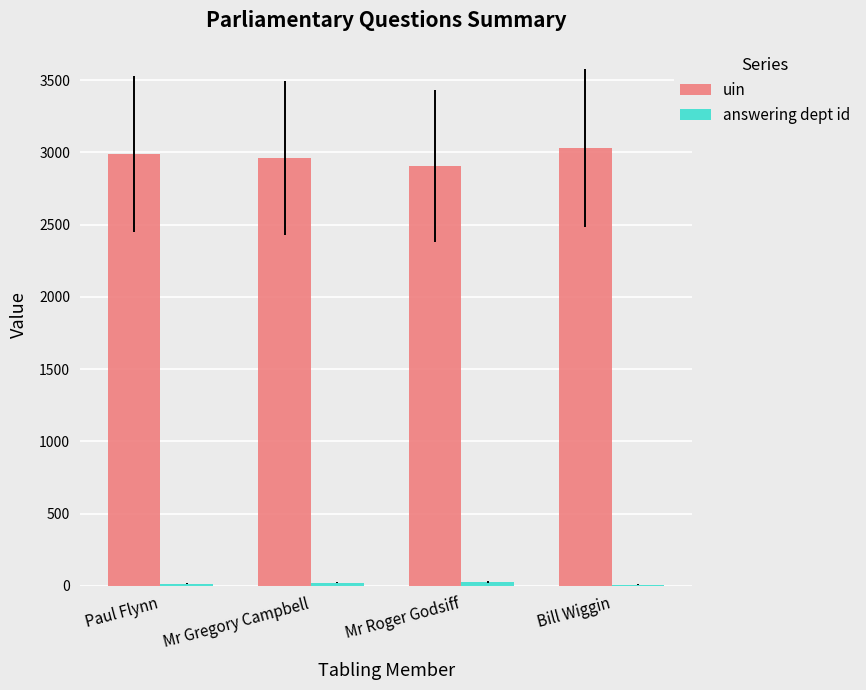

What is the maximum value shown in the chart?

3028